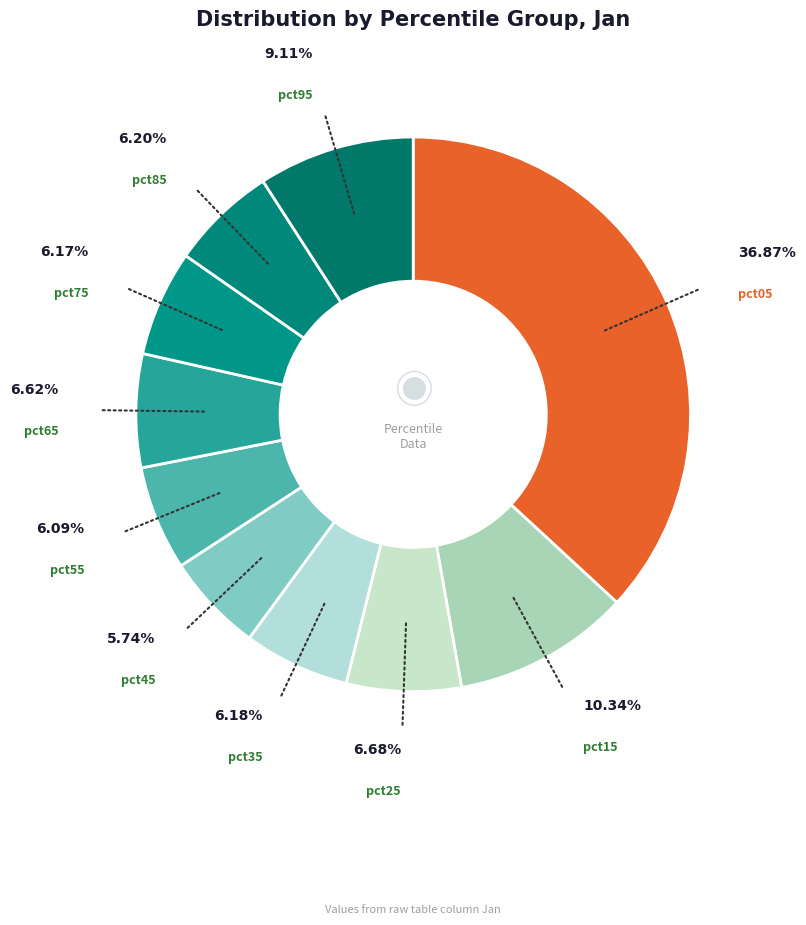

Does any single category account for the majority?

No